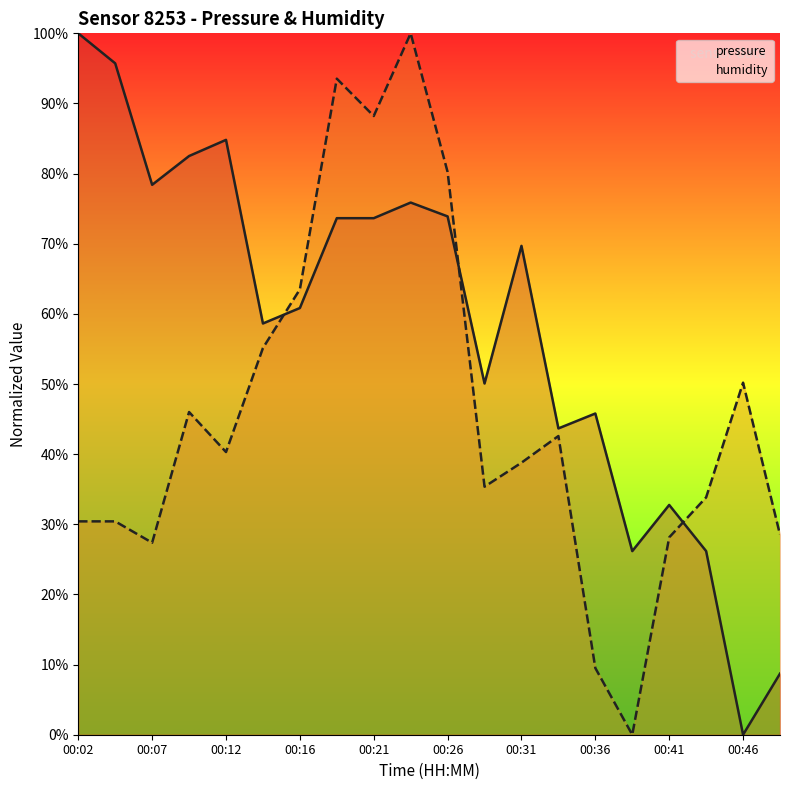

List the series in order of their overall mean, lowest first.

humidity, pressure